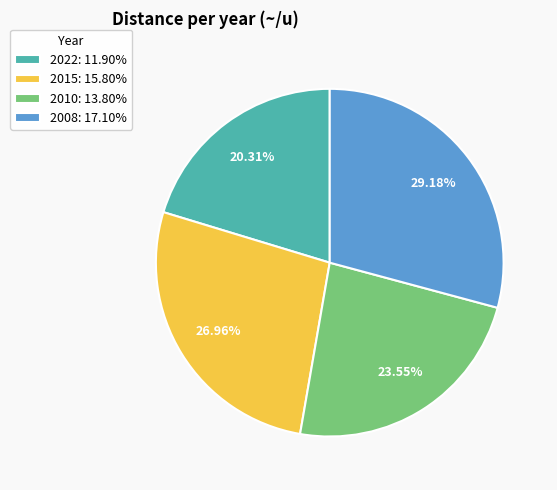

Approximately how many times larger is the value at 2008 compared to 2010?

1.2